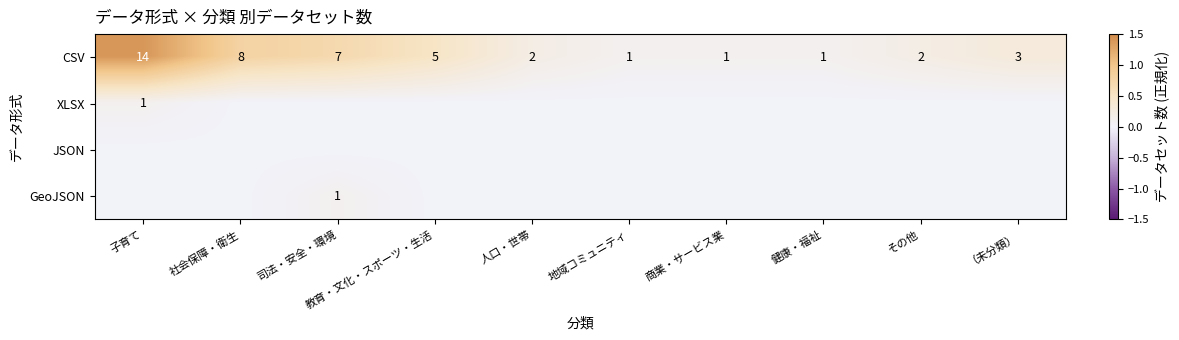

Which category has the highest value in the CSV series?

子育て